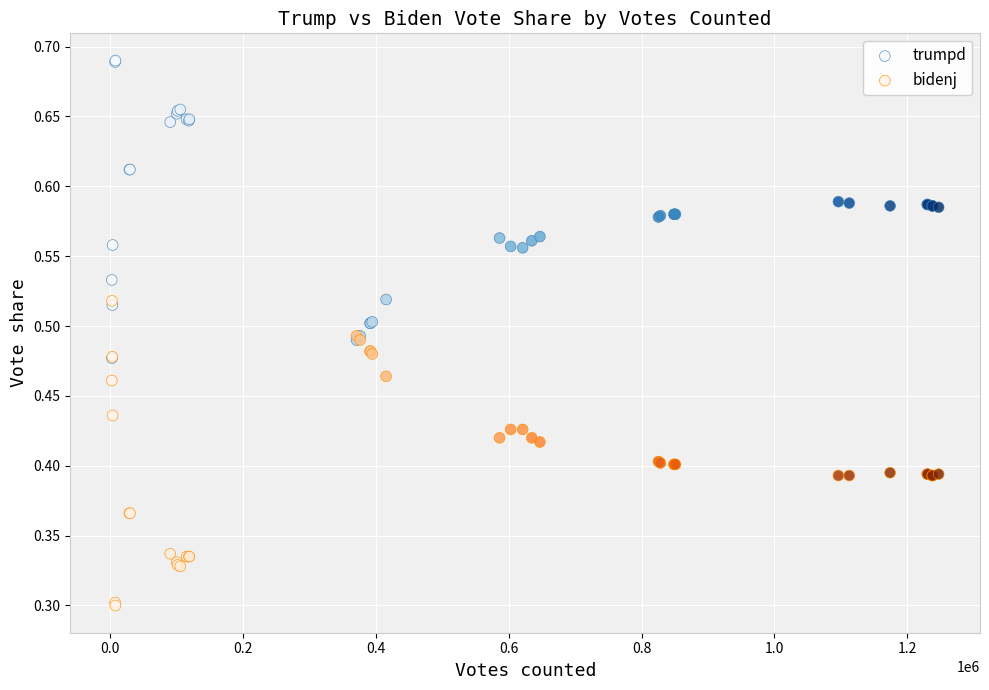

What are all the series names shown in the legend?

trumpd, bidenj